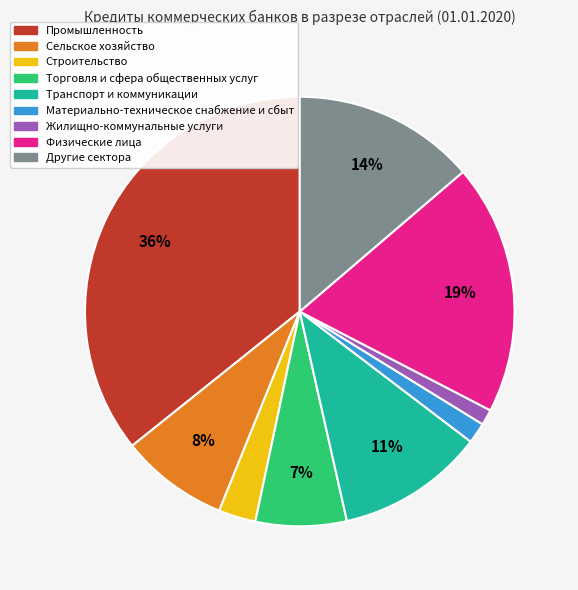

Does any single category account for the majority?

No